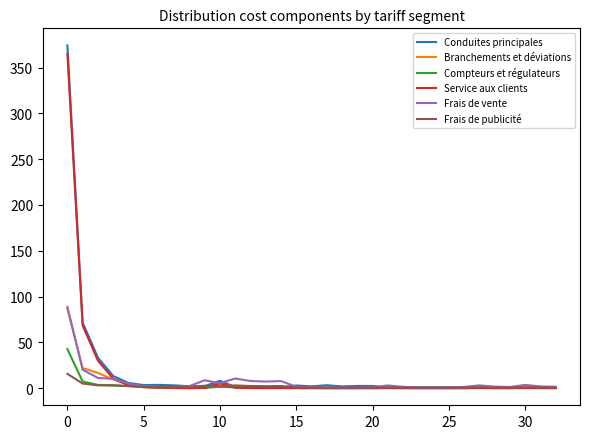

What is the difference between the maximum and minimum values in the Frais de vente series?

88.1